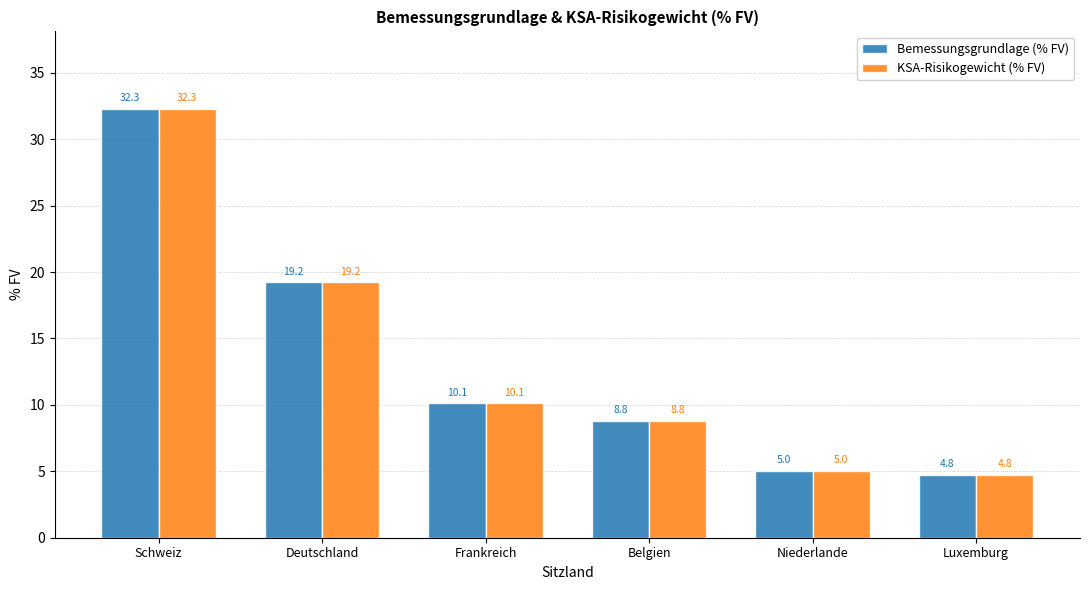

What is the label of the 3rd bar from the right?

Belgien